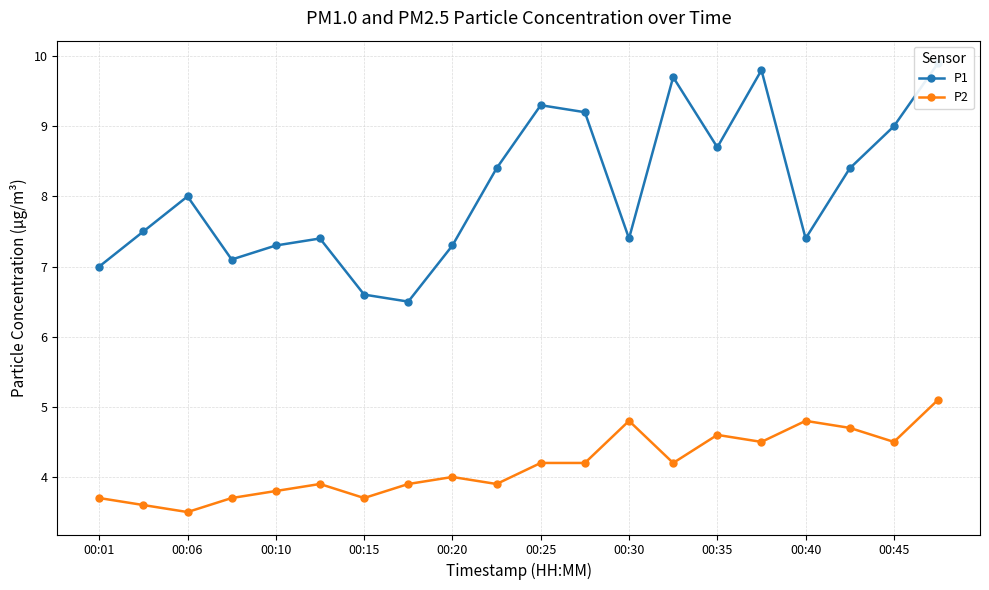

True or false: P1 and P2 intersect in this chart.

False